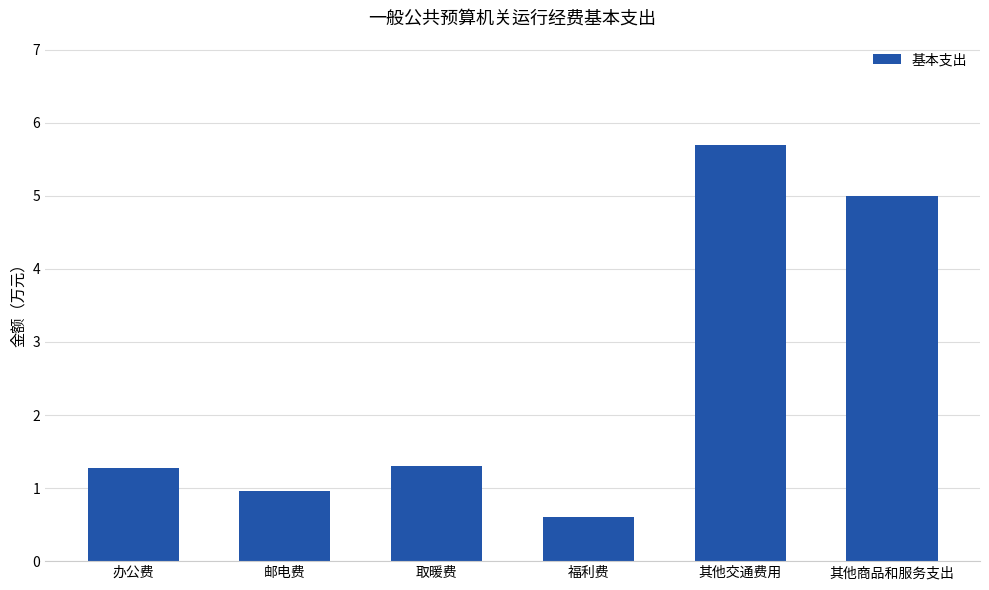

Is it true that the value at 福利费 is 0.3?

False